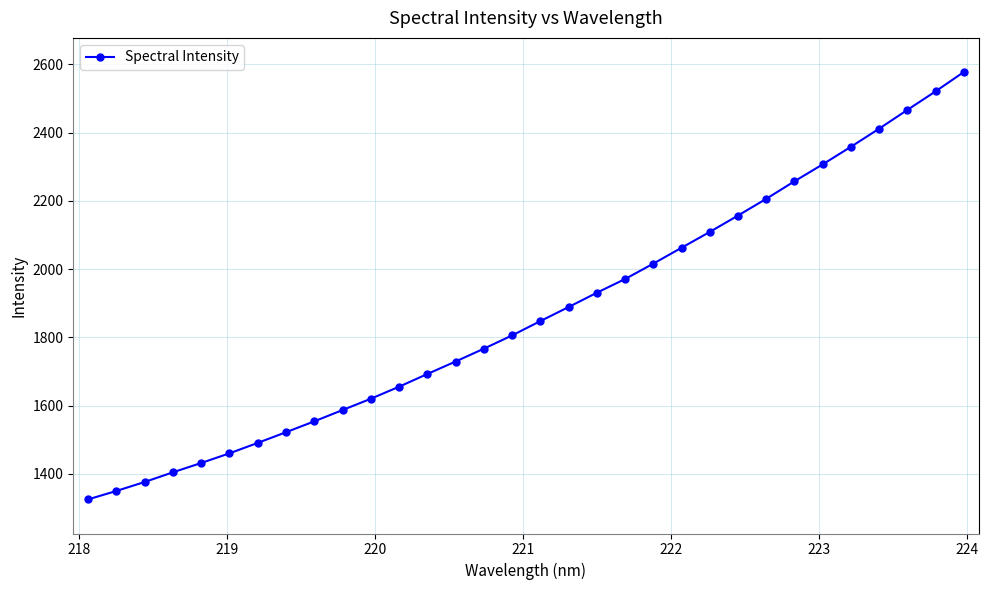

What is the value of the 9th point from the left?

1553.8